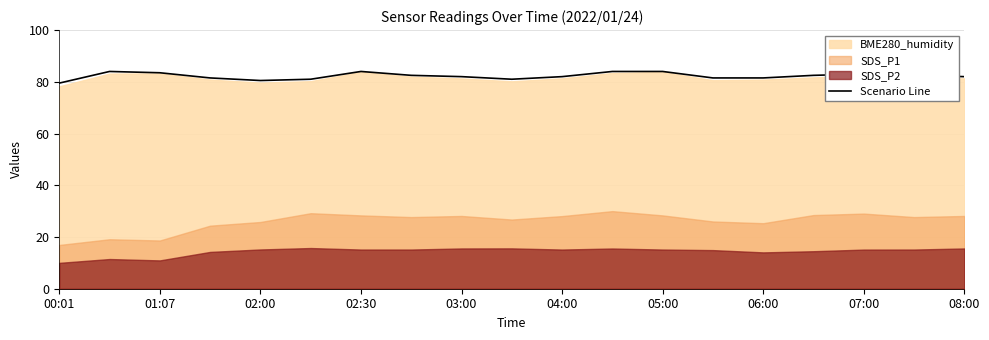

True or false: Scenario Line has a value of 126.8 at 03:00.

False